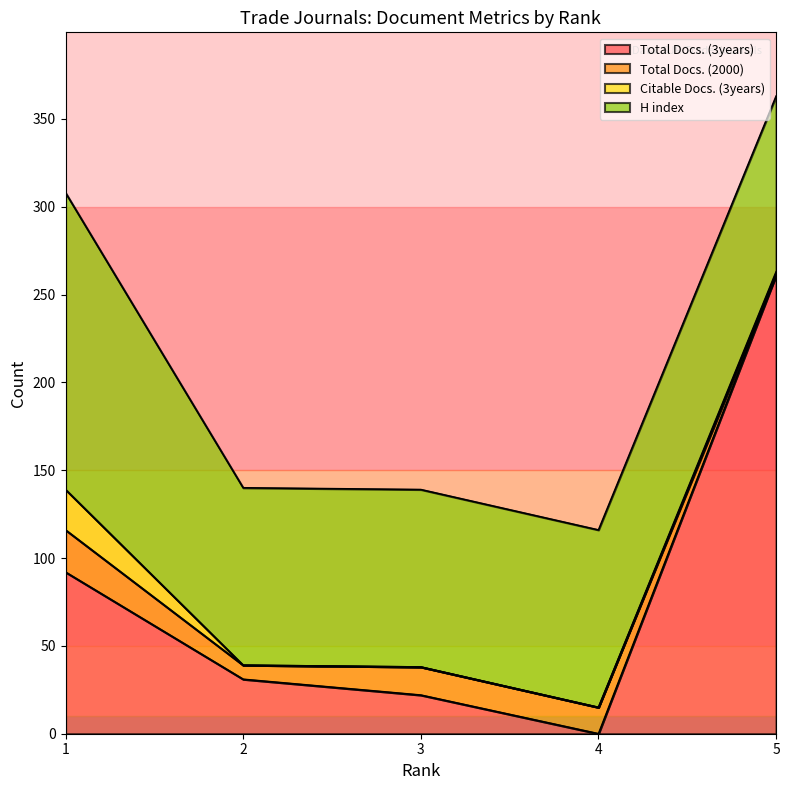

List the series in order of their peak value, lowest first.

Citable Docs. (3years), Total Docs. (2000), H index, Total Docs. (3years)